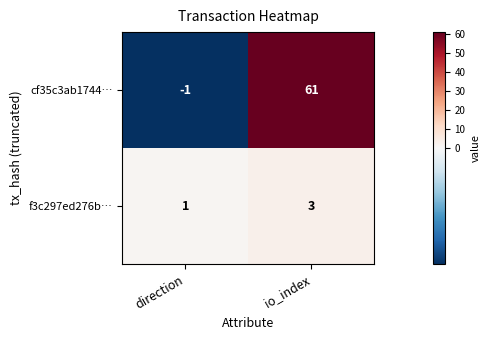

List the series in order of their overall mean, highest first.

cf35c3ab1744…, f3c297ed276b…